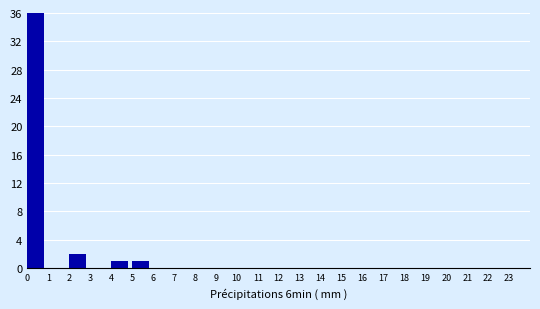

What is the height of the bar covering 2 to 3 on the x-axis? The values are not printed on the chart, so give them approximately, as read against the axis.

2